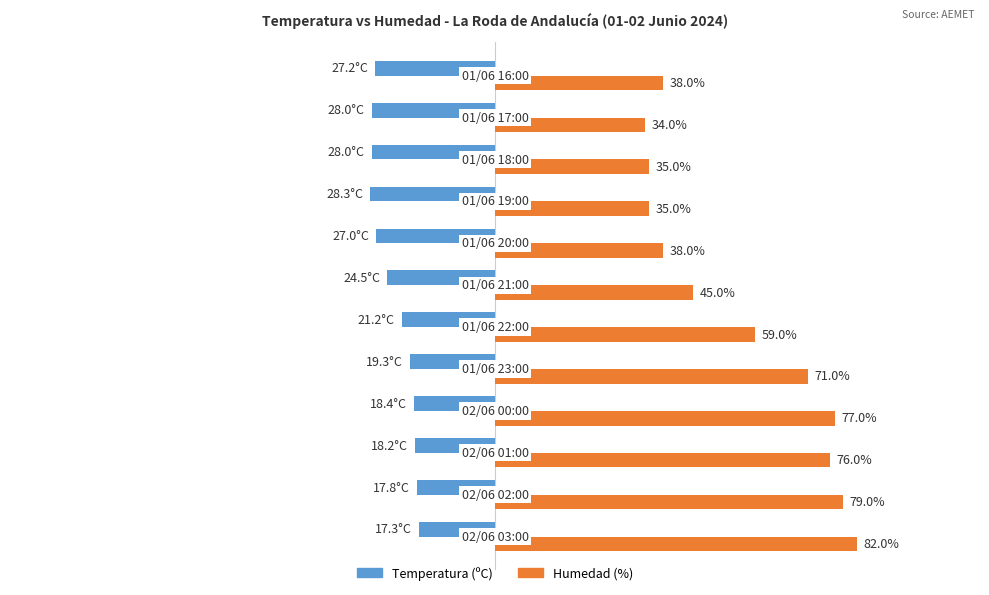

List the series in order of their peak value, highest first.

Humedad (%), Temperatura (ºC)